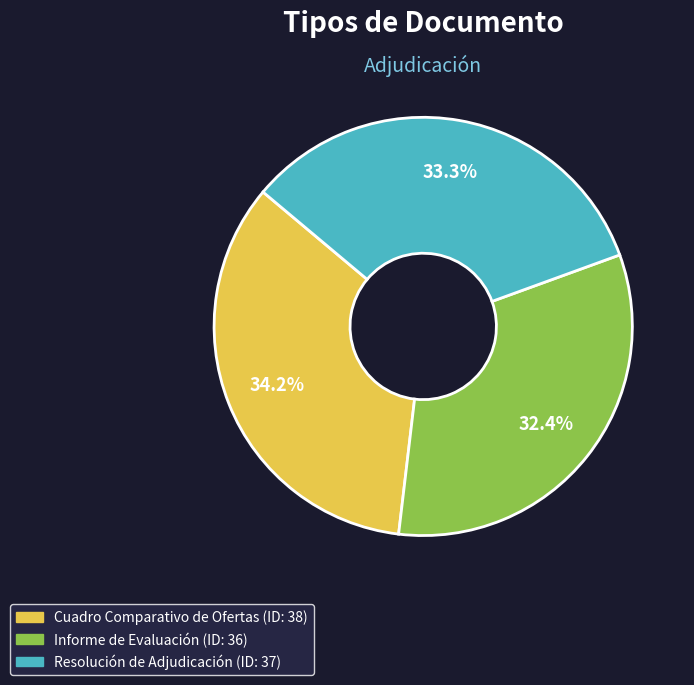

Rank the categories by value from highest to lowest.

Cuadro Comparativo de Ofertas, Resolución de Adjudicación, Informe de Evaluación